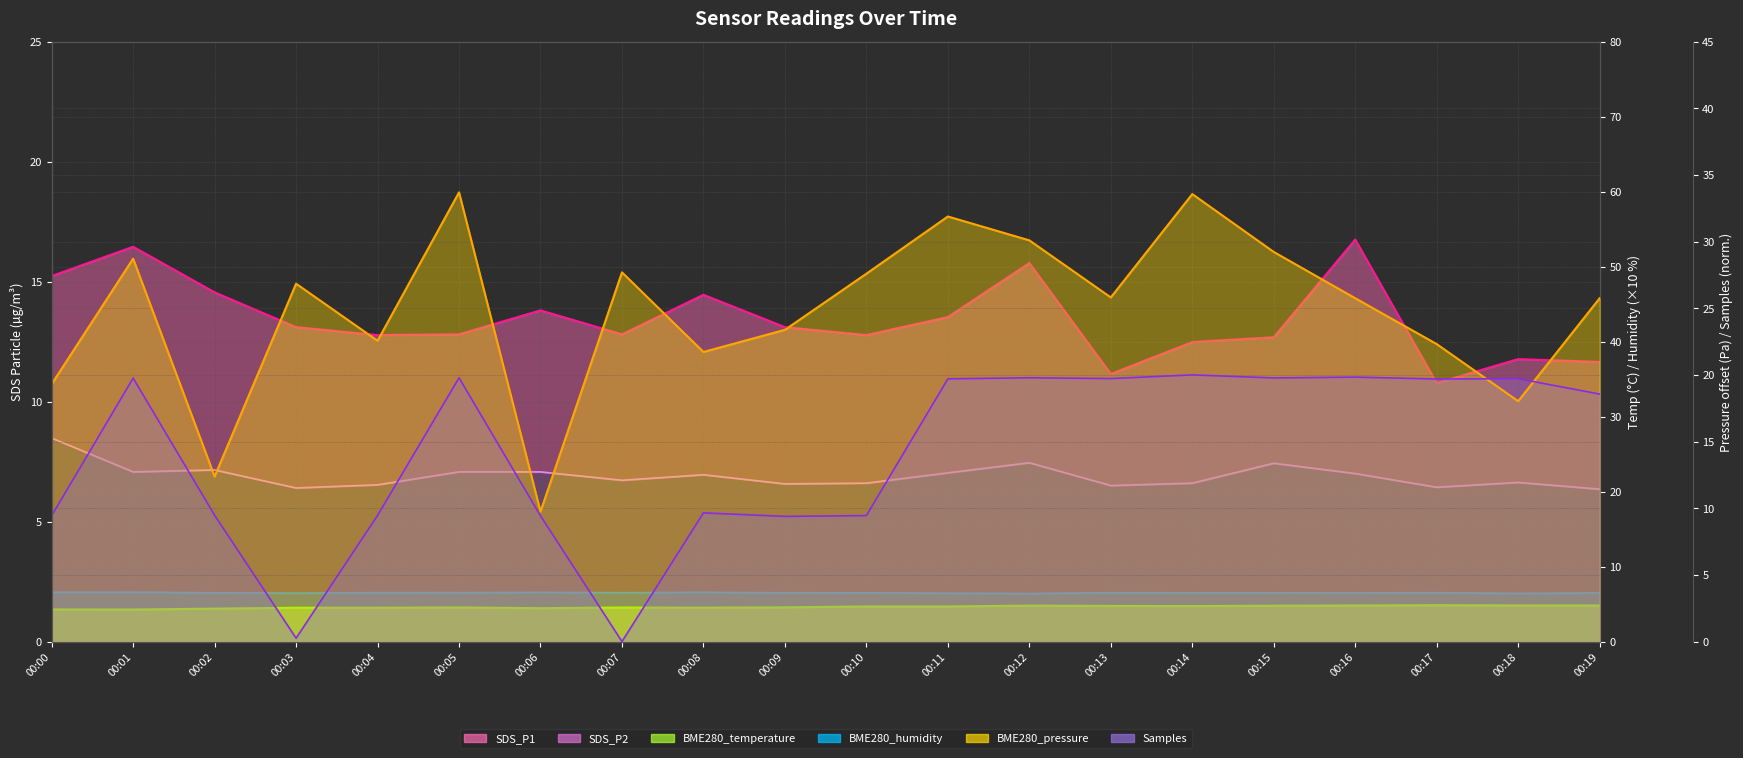

The SDS_P2 series shows 10.7 at 00:08. True or false?

False